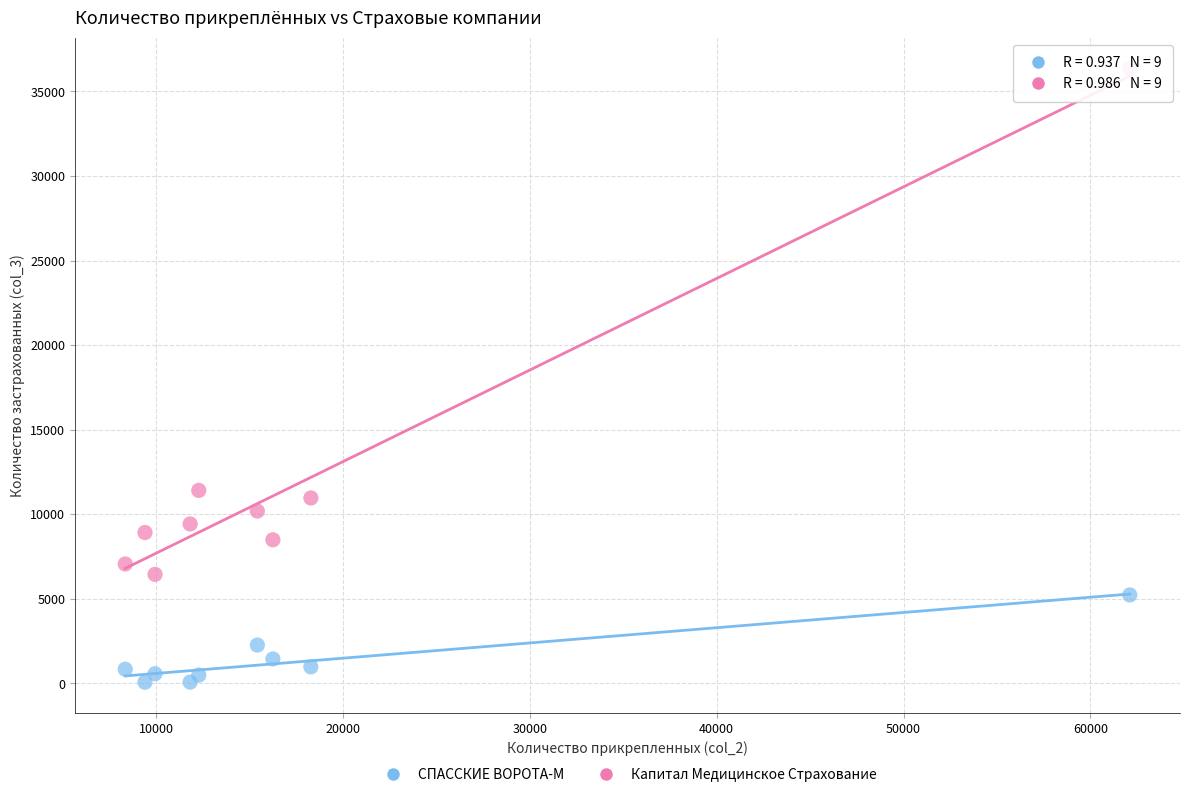

Which series contains the lowest Y value?

СПАССКИЕ ВОРОТА-М